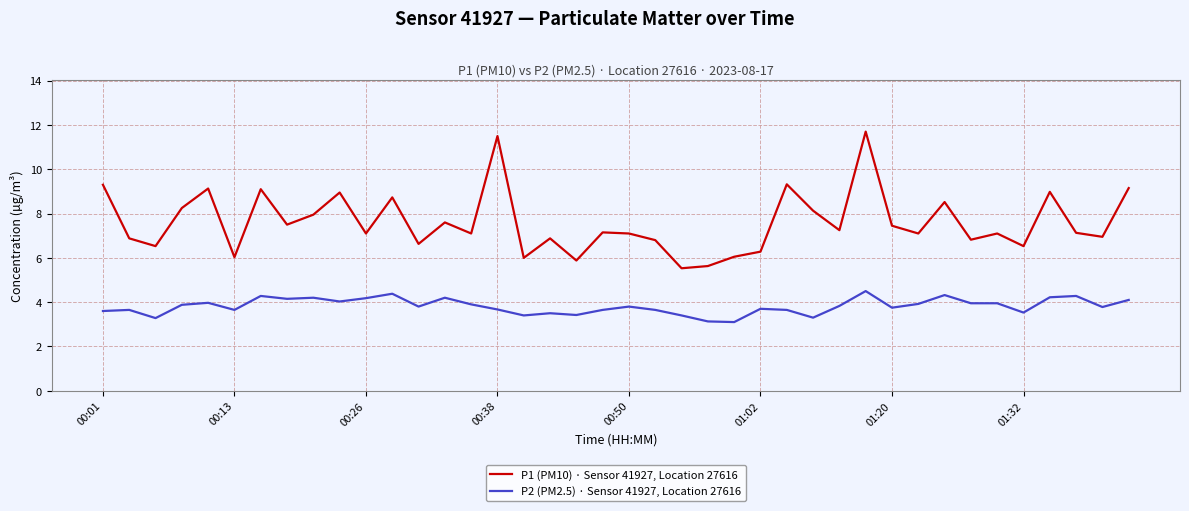

Which series has the widest spread of values?

P1 (PM10) · Sensor 41927, Location 27616